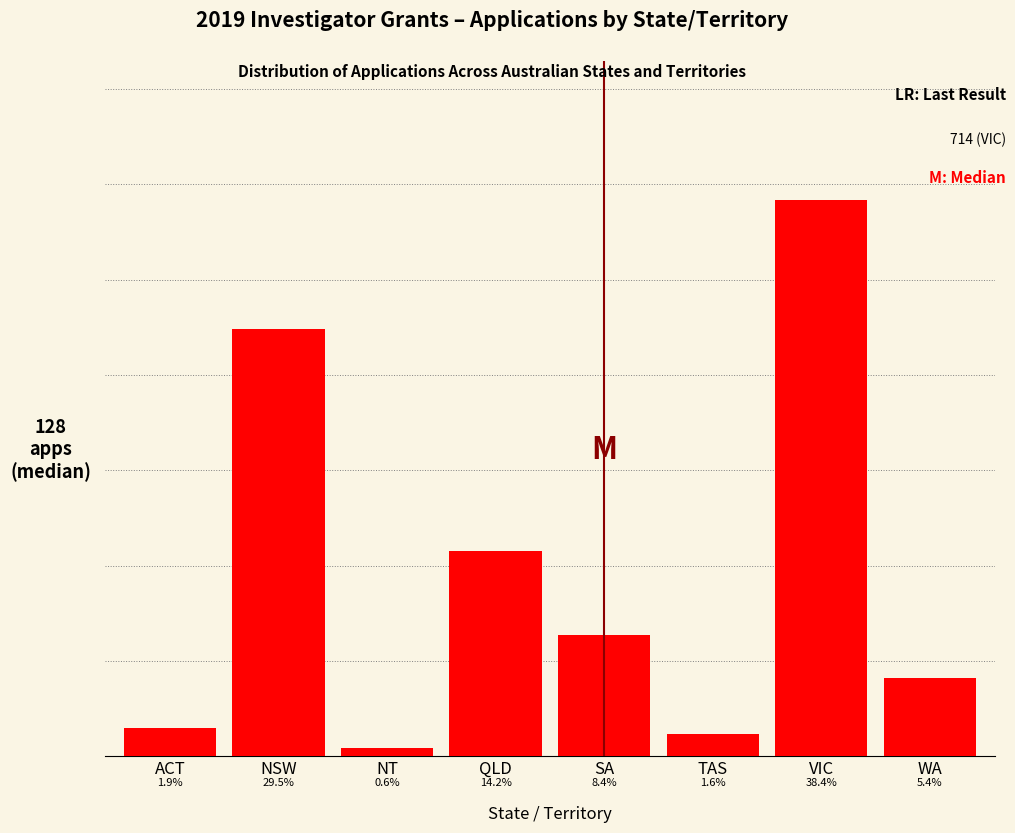

Are the bars horizontal?

No